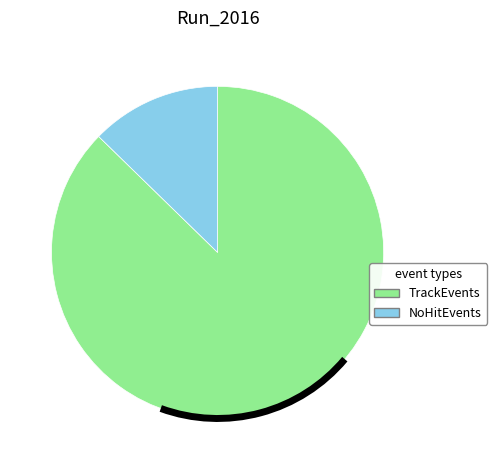

Which has a higher value, NoHitEvents or TrackEvents?

TrackEvents